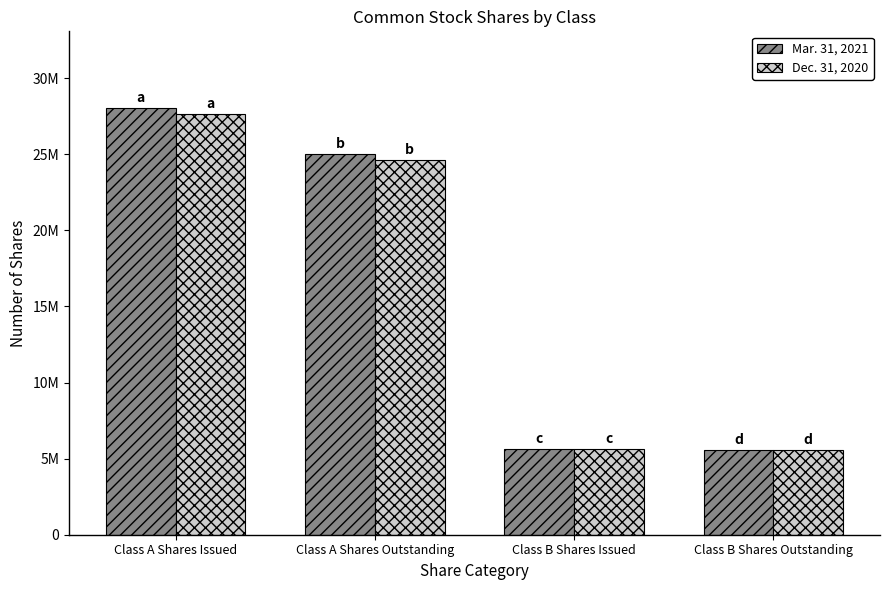

Is the value of Dec. 31, 2020 at Class A Shares Outstanding greater than the value of Mar. 31, 2021 at Class B Shares Issued?

Yes